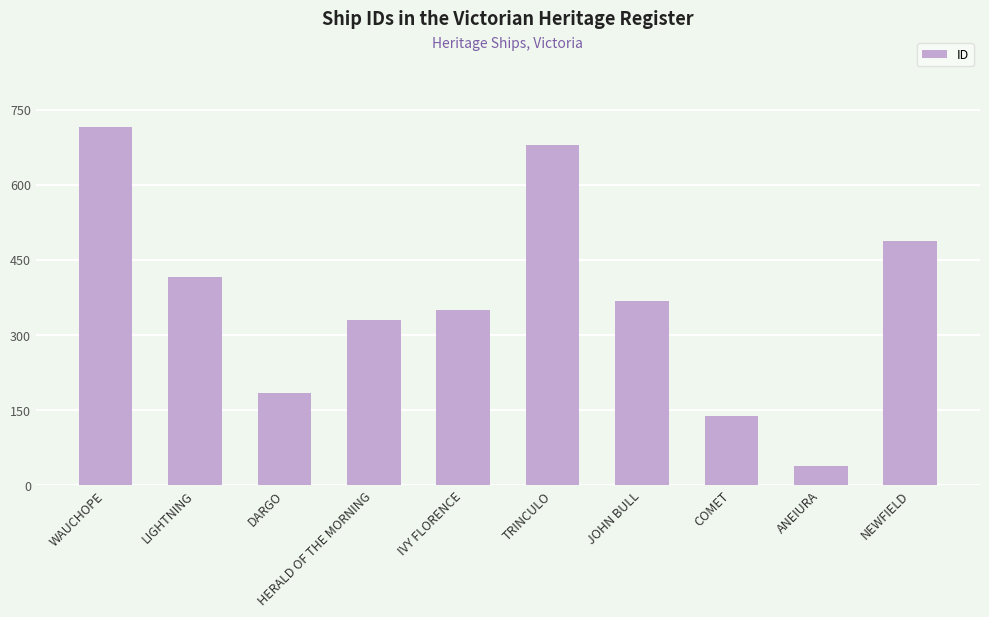

How many values are below 368?

5